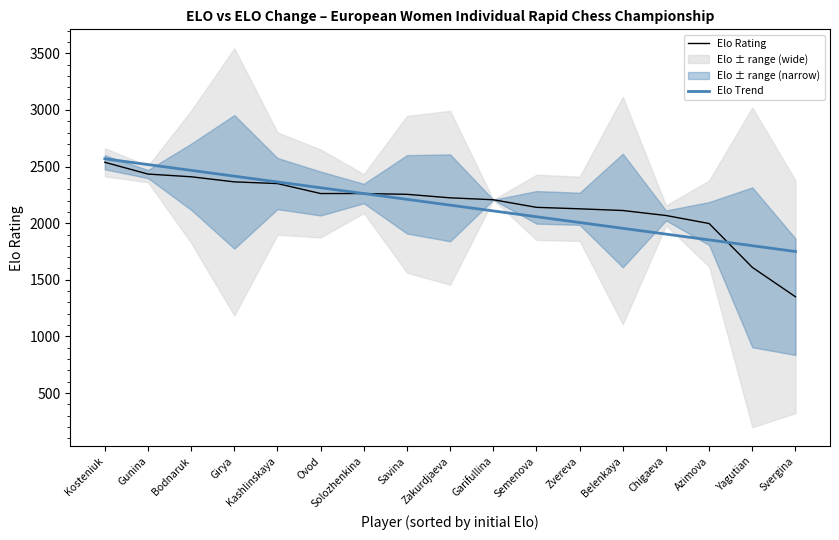

Reading left to right, transcribe all the data shown in this chart.

Elo Rating: 2538.0	2434.0	2410.0	2365.0	2350.0	2262.0	2262.0	2255.0	2224.0	2207.0	2140.0	2127.0	2112.0	2068.0	1997.0	1610.0	1350.0
Elo Trend: 2569.0	2517.8	2466.6	2415.4	2364.2	2313.0	2261.8	2210.7	2159.5	2108.3	2057.1	2005.9	1954.7	1903.5	1852.4	1801.2	1750.0